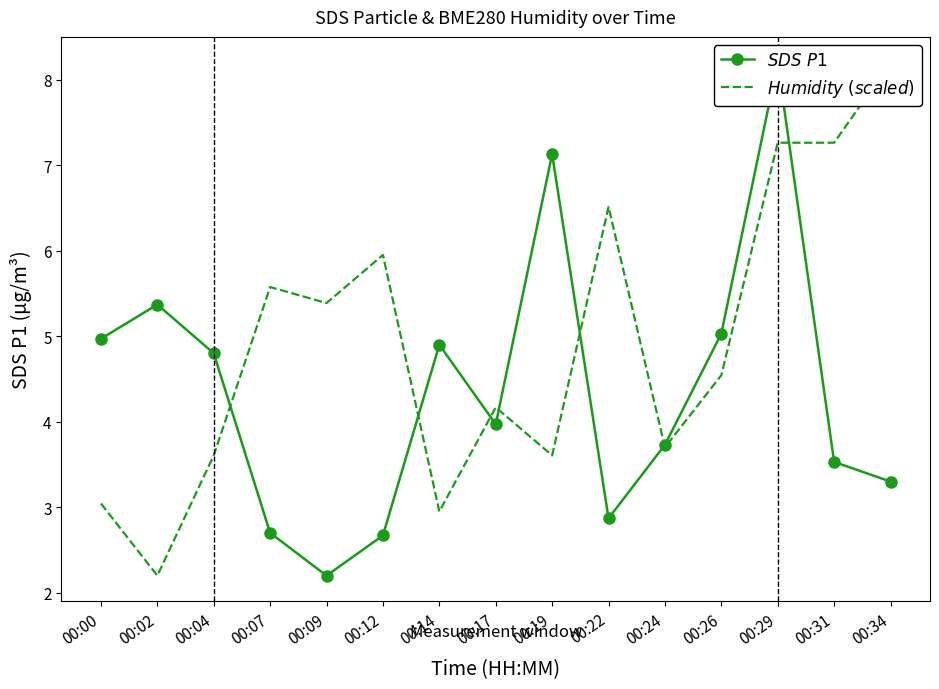

At which label is $SDS\ P1$ closest to 5?

00:00